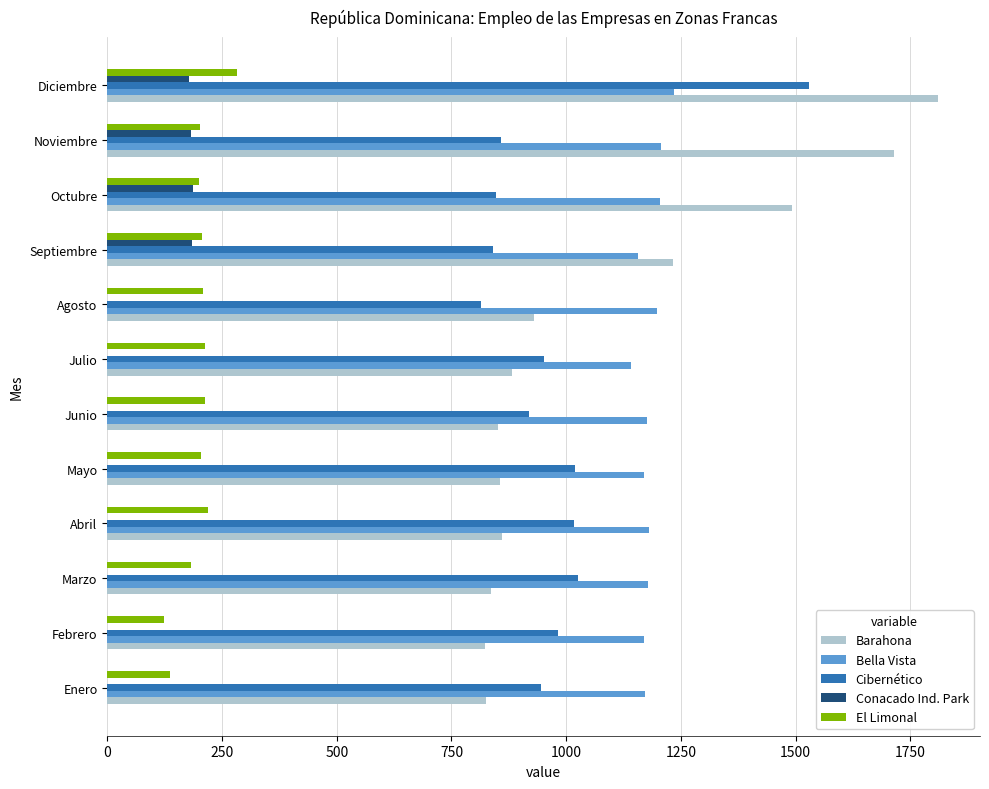

Between Enero and Diciembre, which series saw the biggest shift?

Barahona